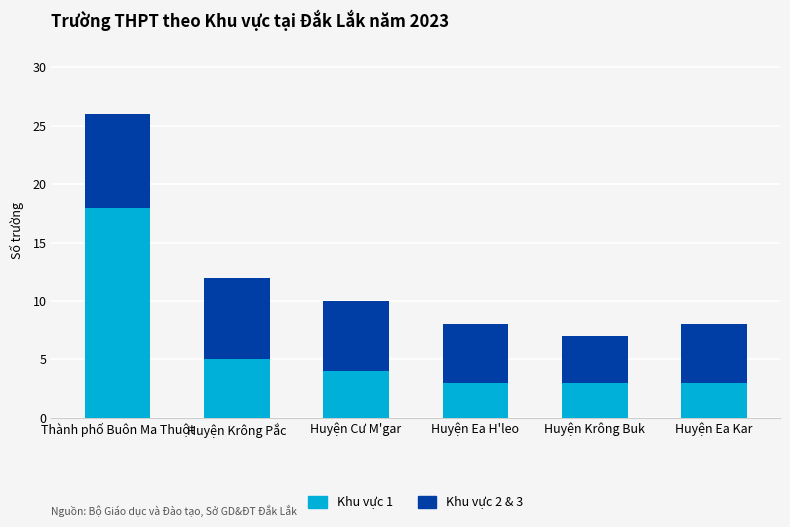

Is it true that Khu vực 1 equals 2 at Huyện Ea Kar?

False